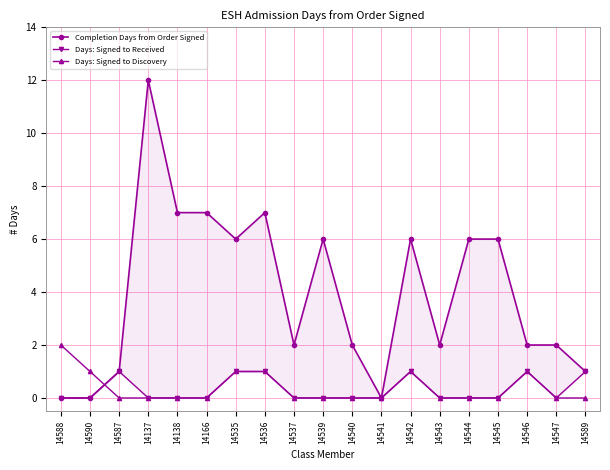

What is the label of the 8th point from the right?

14541